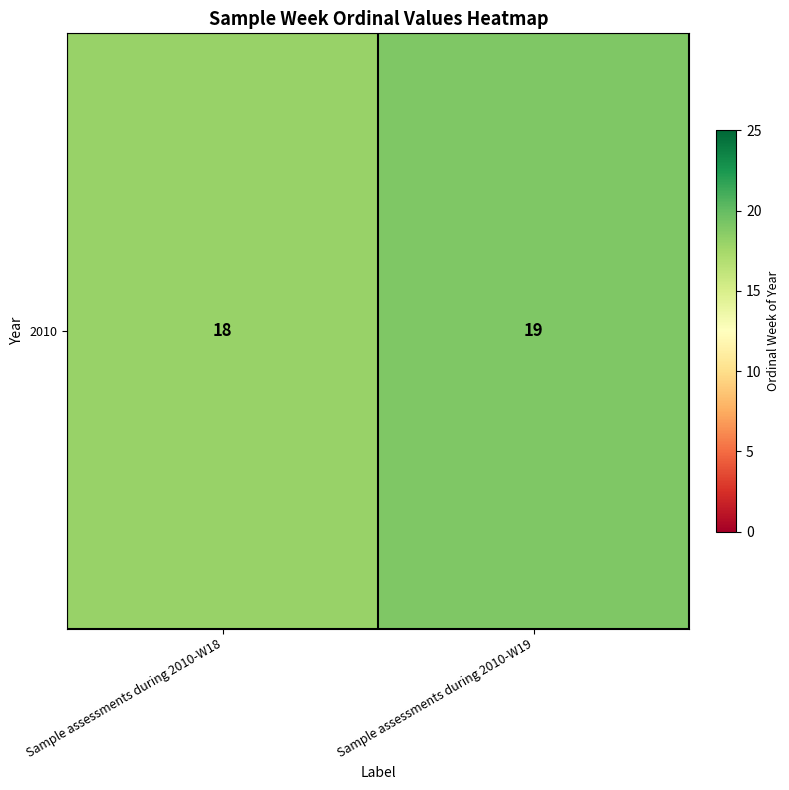

Approximately how many times larger is the value at Sample assessments during 2010-W18 compared to Sample assessments during 2010-W19?

0.9